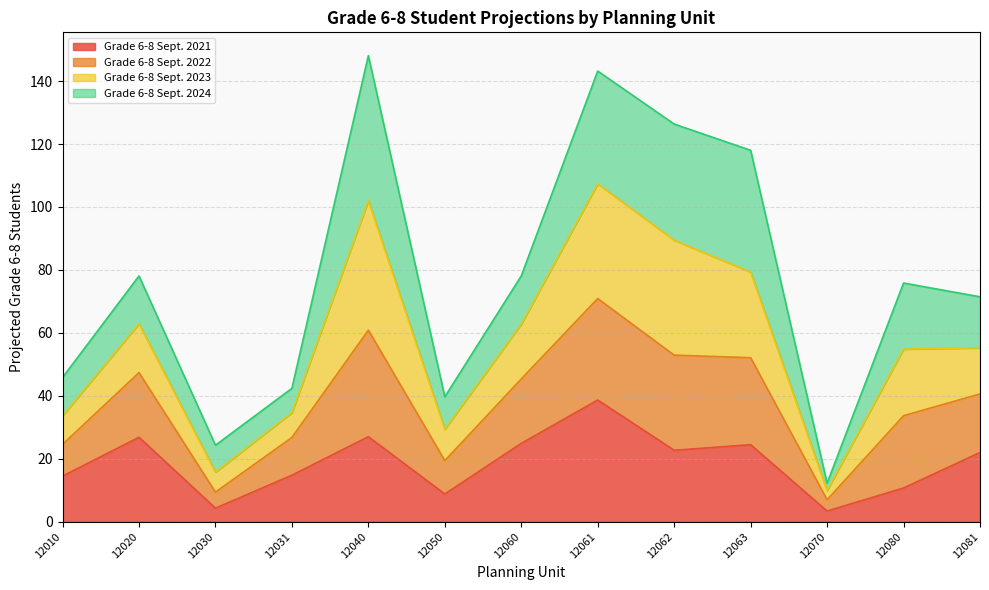

True or false: Grade 6-8 Sept. 2021 and Grade 6-8 Sept. 2022 intersect in this chart.

False